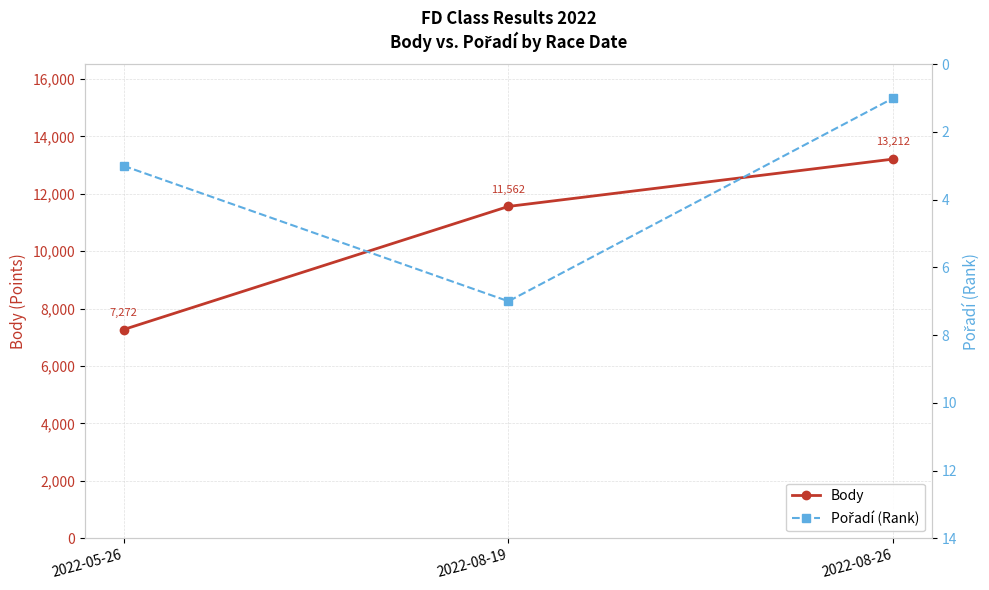

What is the maximum value shown in the chart?

13212